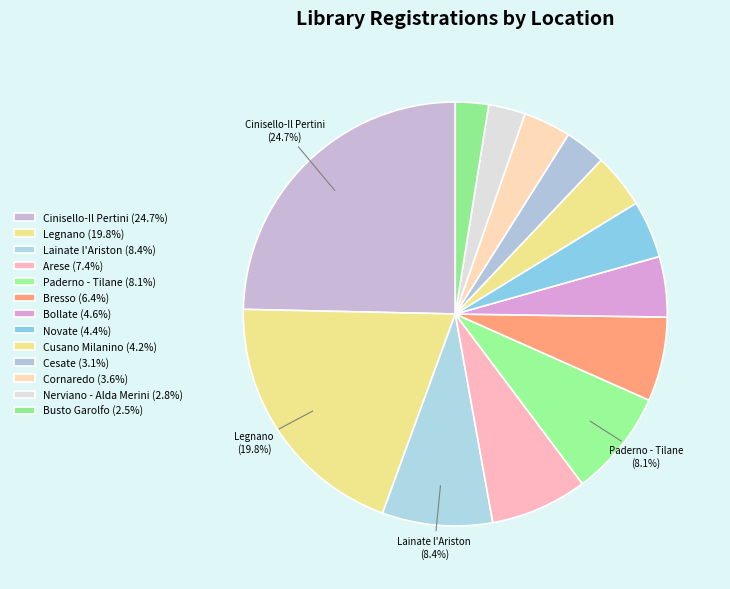

What is the total percentage of Lainate l'Ariston and Busto Garolfo?

10.9%